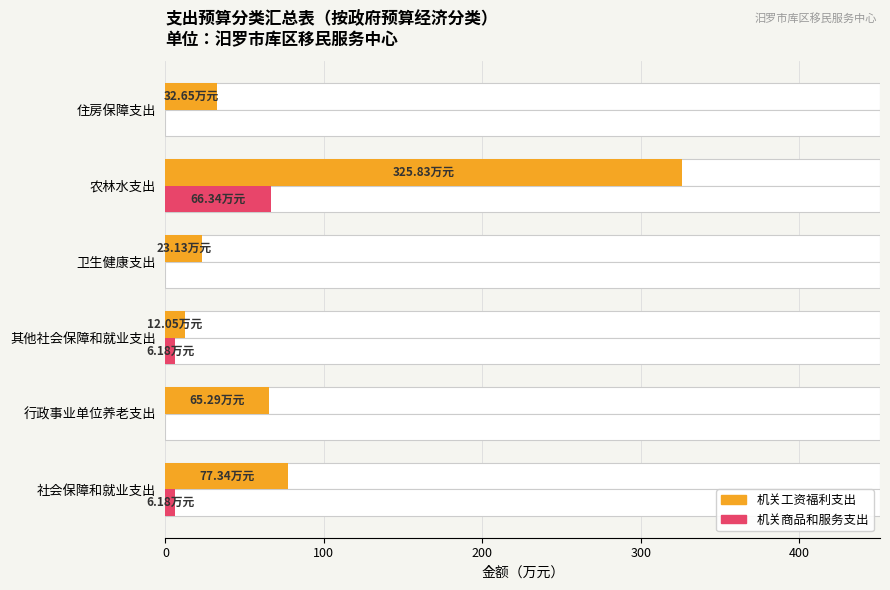

Reading left to right, extract all data points from this chart.

机关工资福利支出: 77.3	65.3	12.0	23.1	325.8	32.6
机关商品和服务支出: 6.2	0.0	6.2	0.0	66.3	0.0